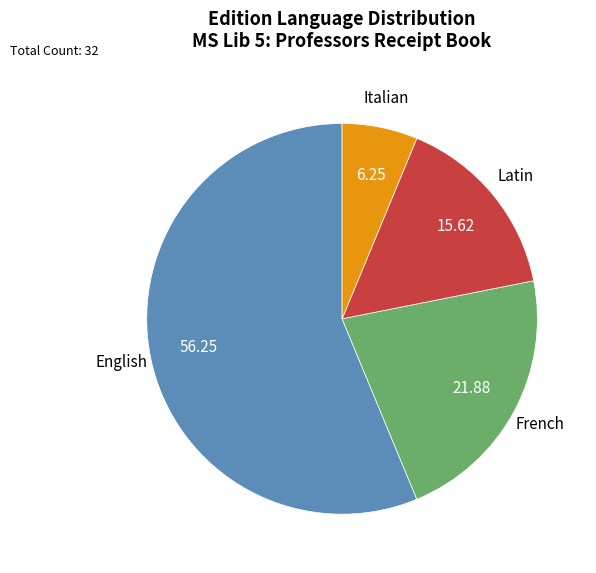

Is French the majority of the pie?

No